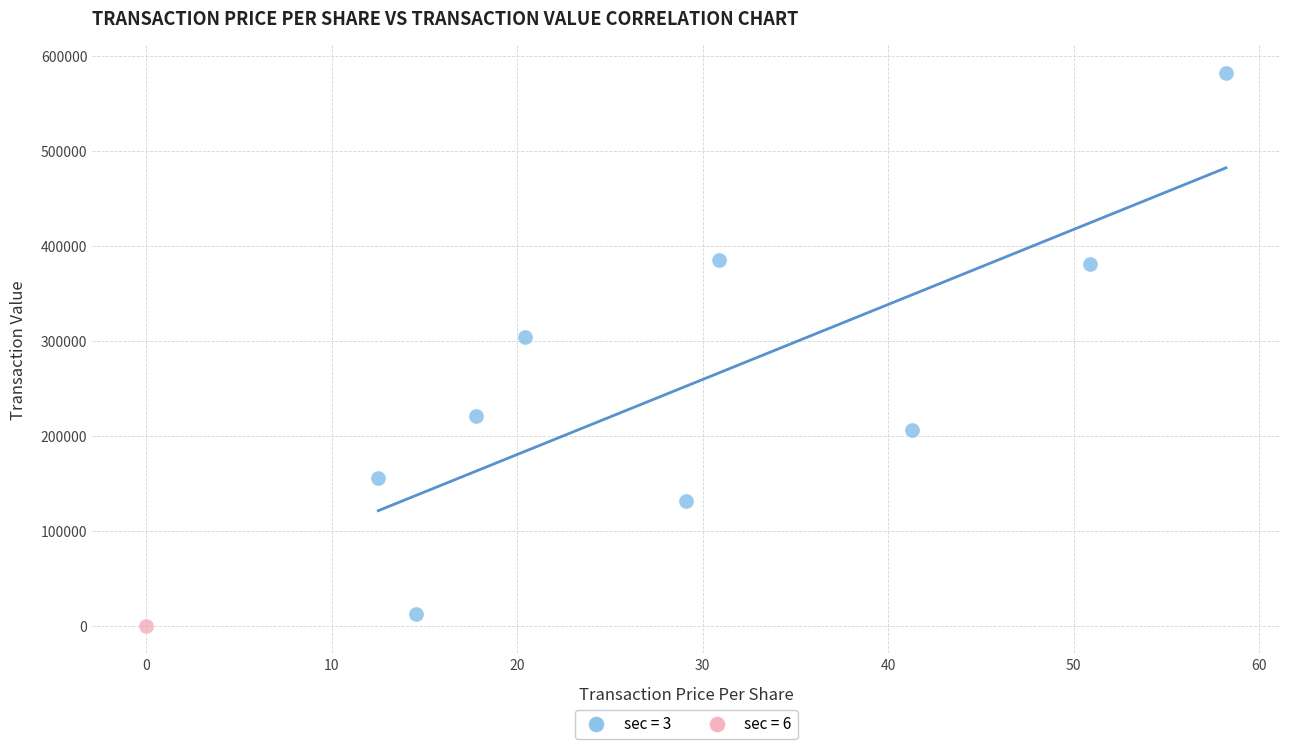

What are all the series names shown in the legend?

sec = 3, sec = 6